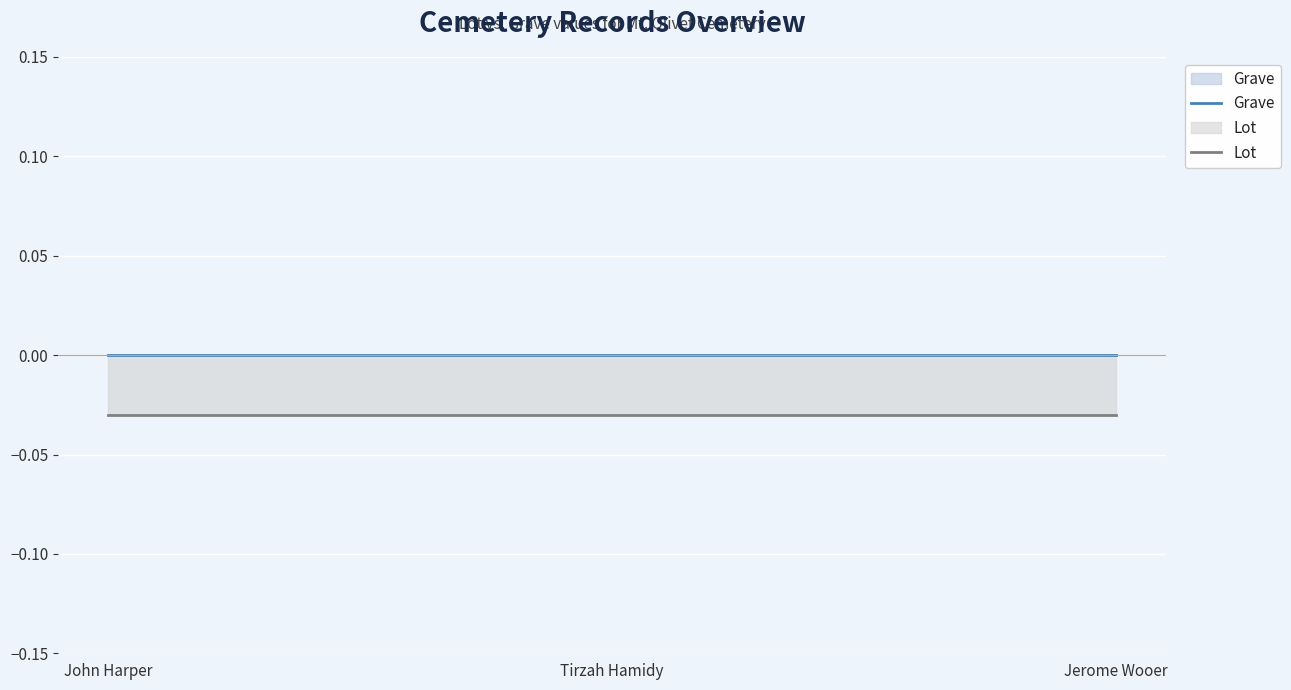

The value of Grave at Tirzah Hamidy is 0.0. True or false?

True